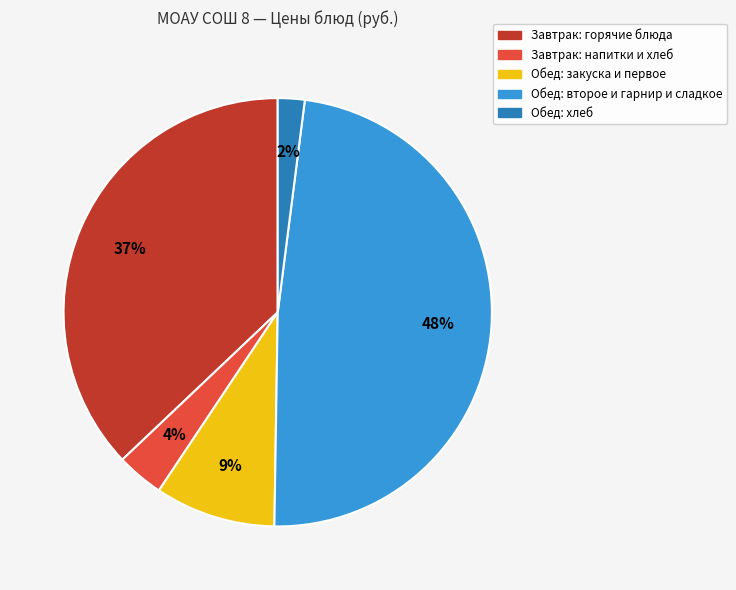

Is there any slice that represents more than half of the pie?

No